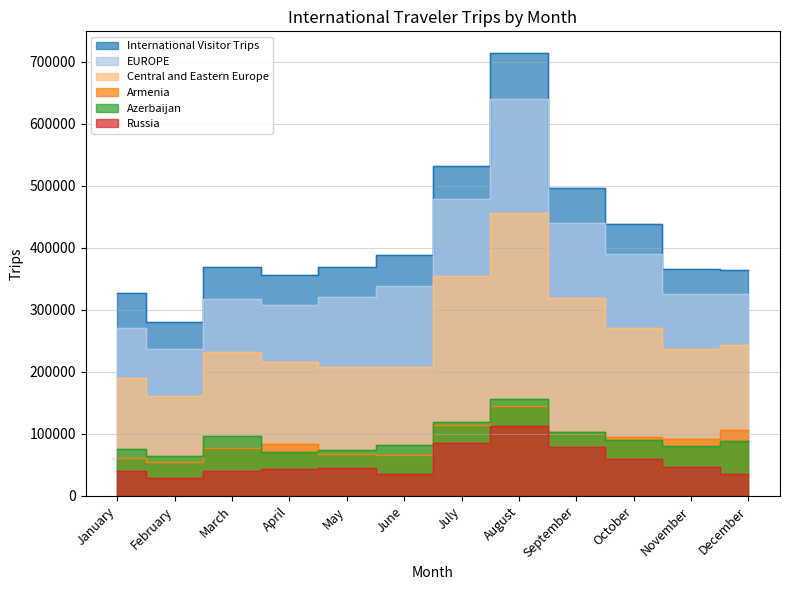

Where is the first local minimum for Armenia?

February